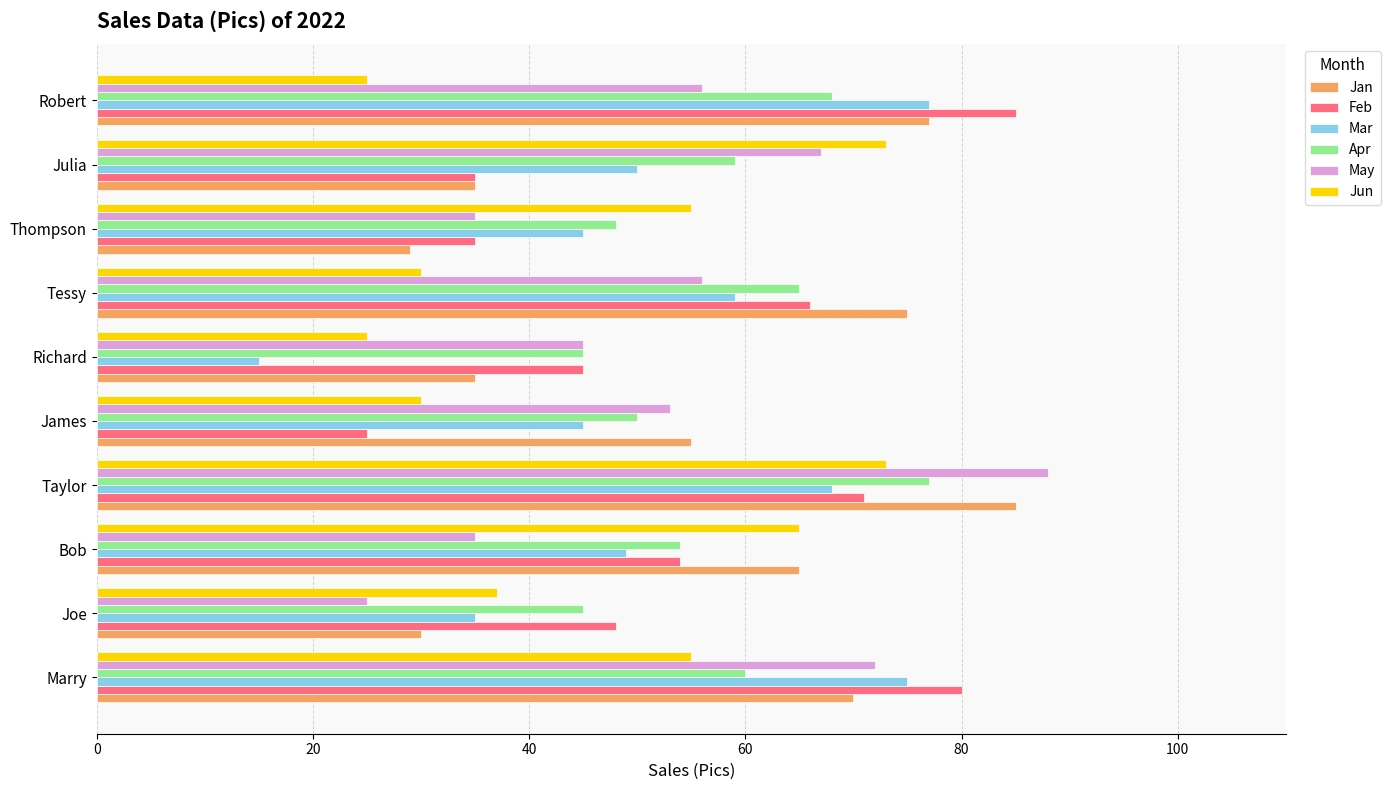

Which category has the highest value across all series?

Taylor